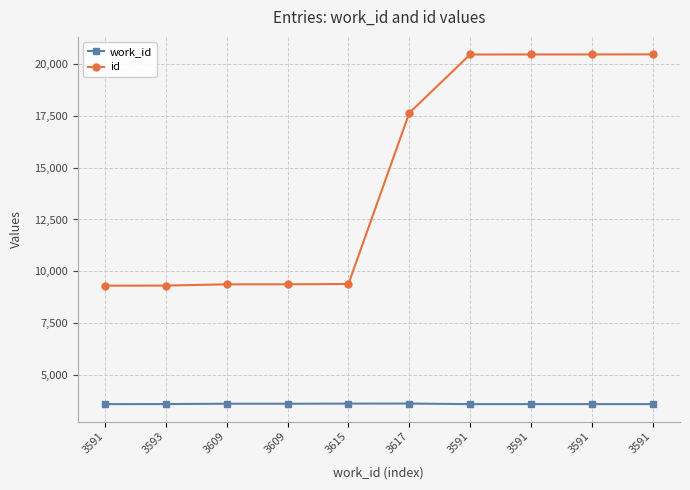

How many lines are shown in the chart?

2